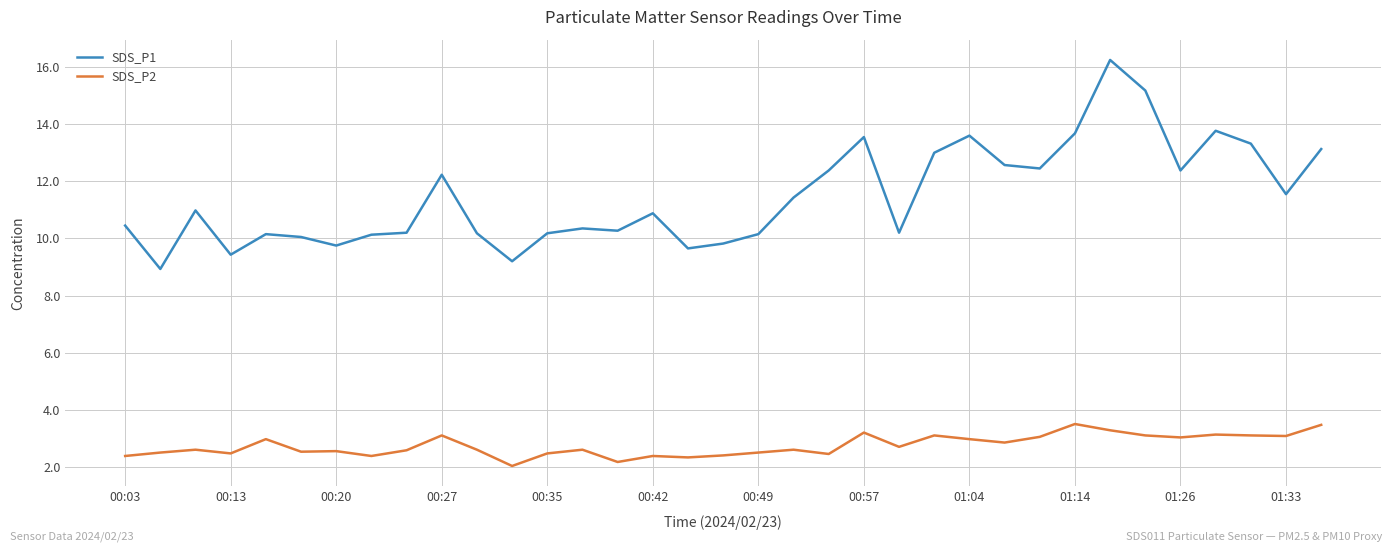

Which series has the largest total across all categories?

SDS_P1